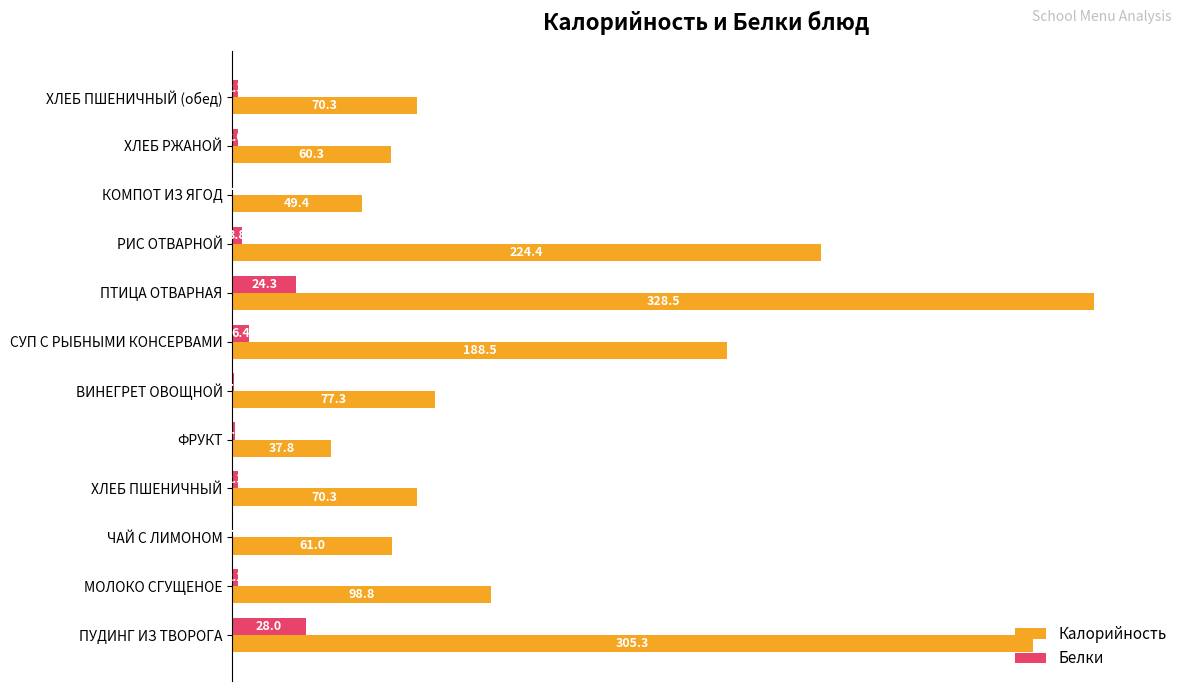

What are all the series names shown in the legend?

Калорийность, Белки